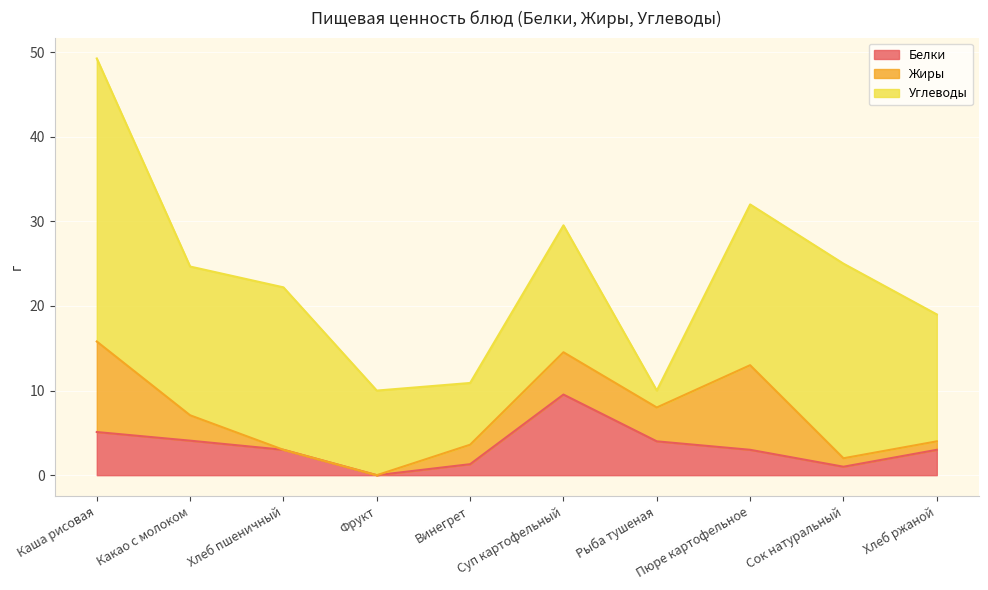

True or false: Жиры and Углеводы intersect in this chart.

True